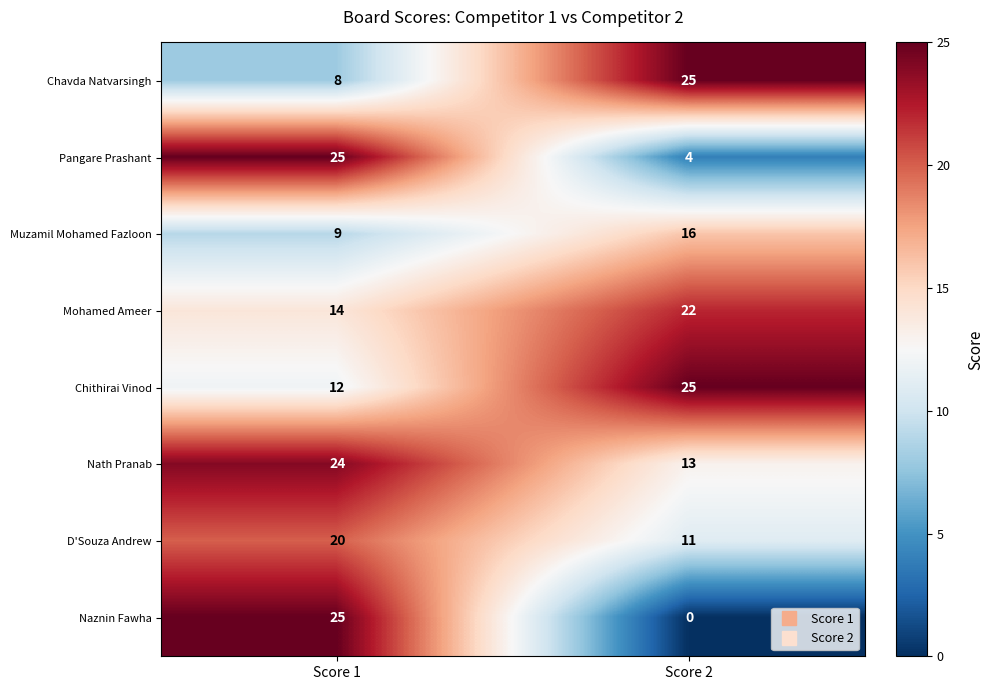

The value of D'Souza Andrew at Score 2 is 11. True or false?

True